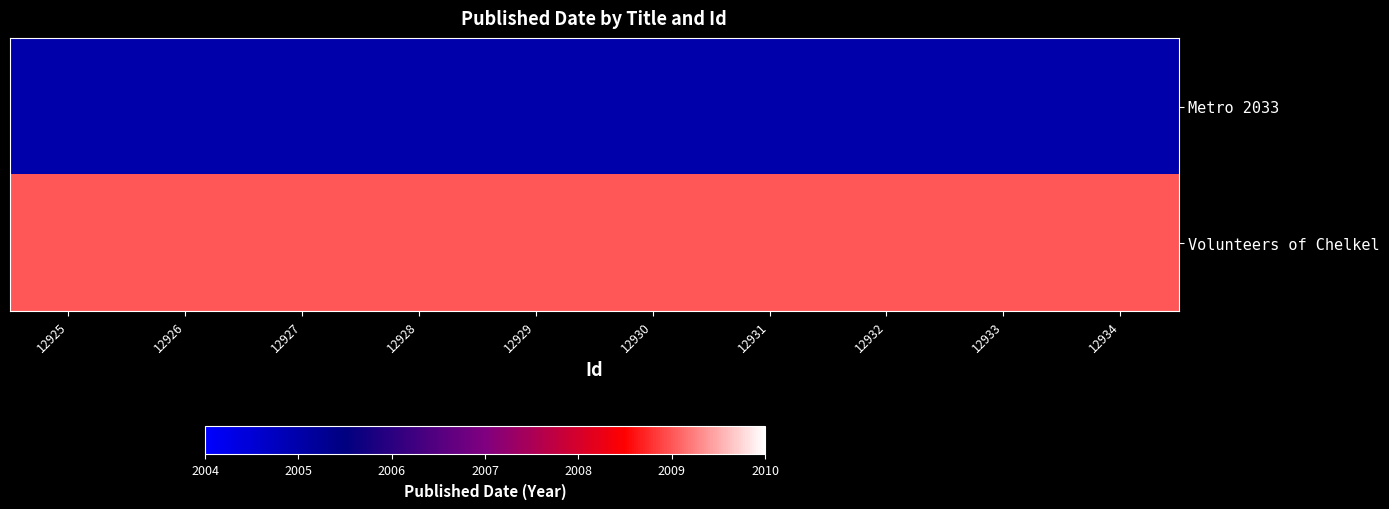

Rank the series by their average value, from lowest to highest.

Metro 2033, Volunteers of Chelkel